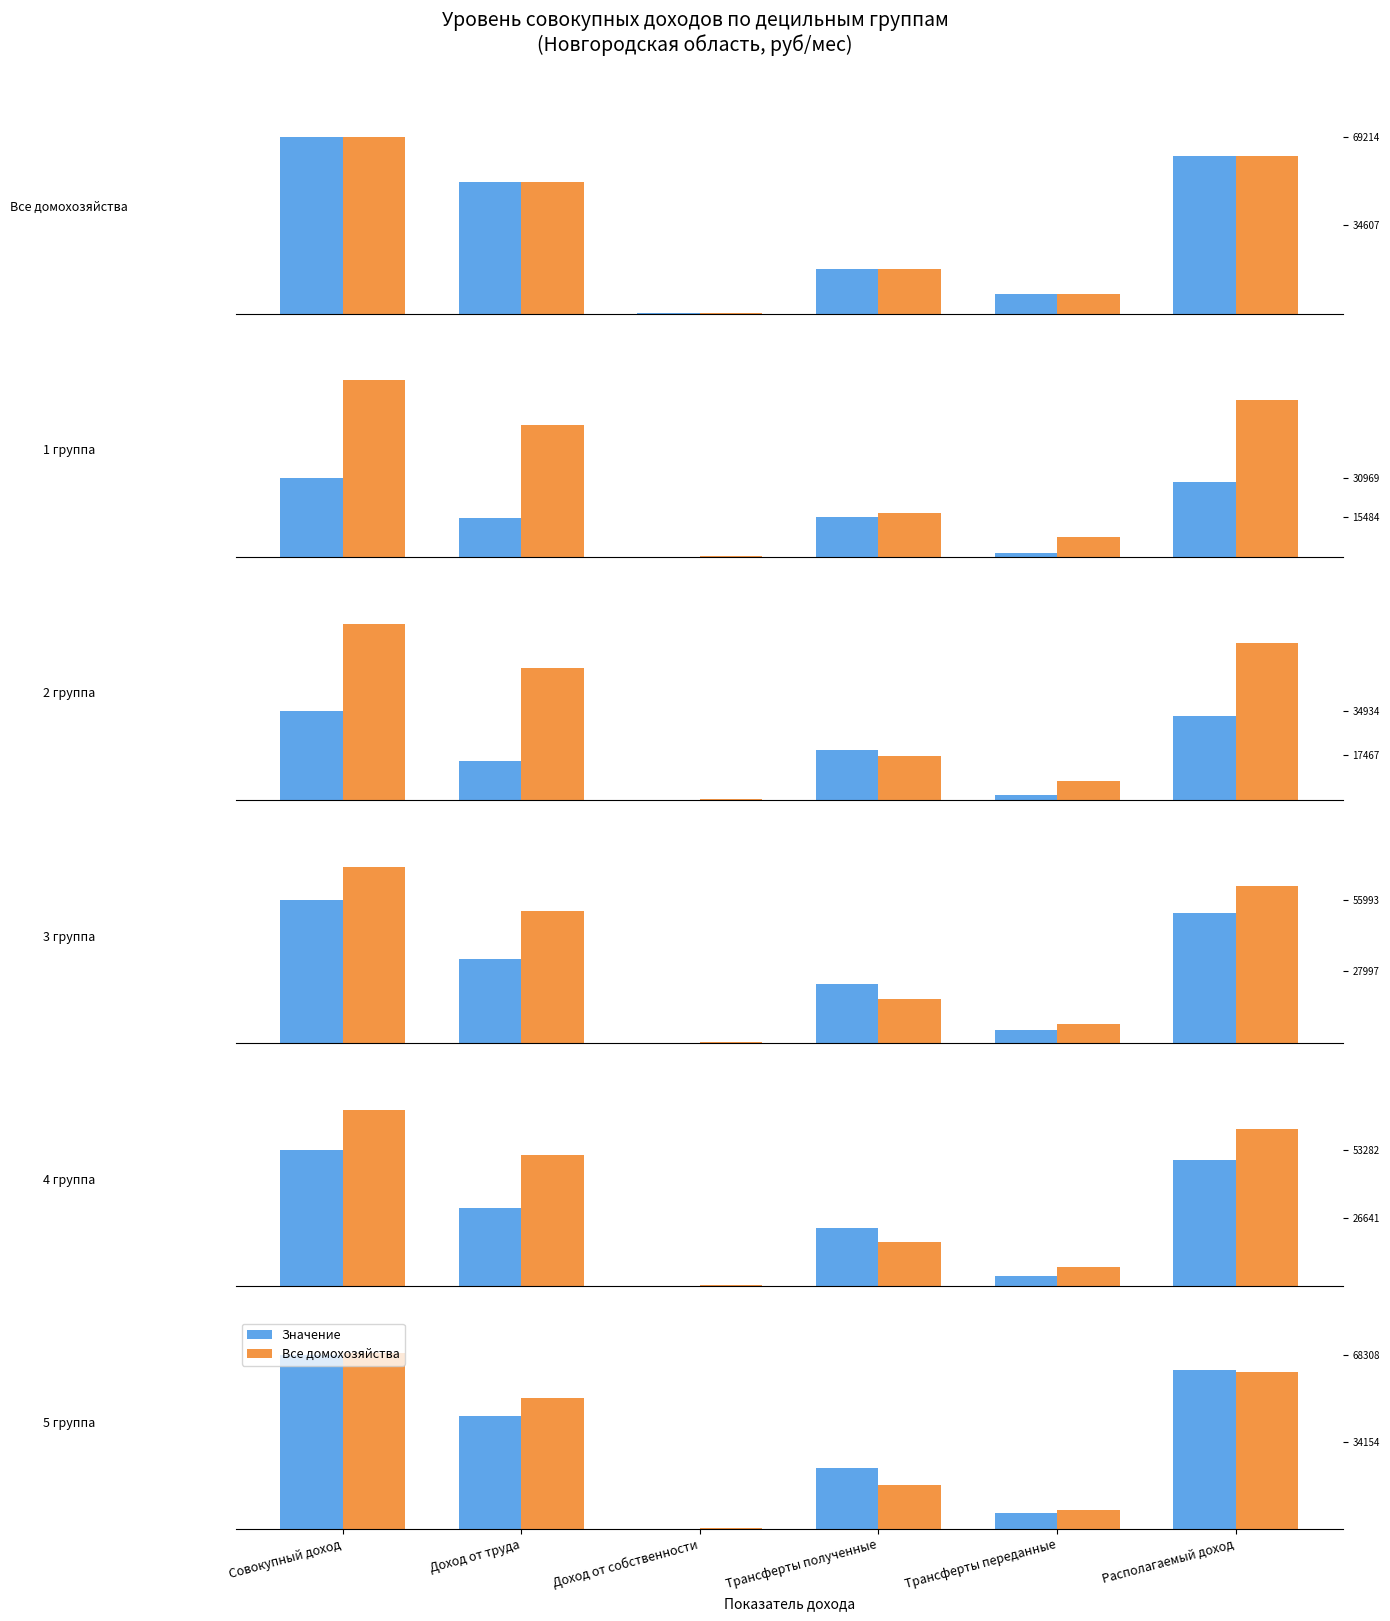

List the series in order of their overall mean, highest first.

Все домохозяйства, Значение